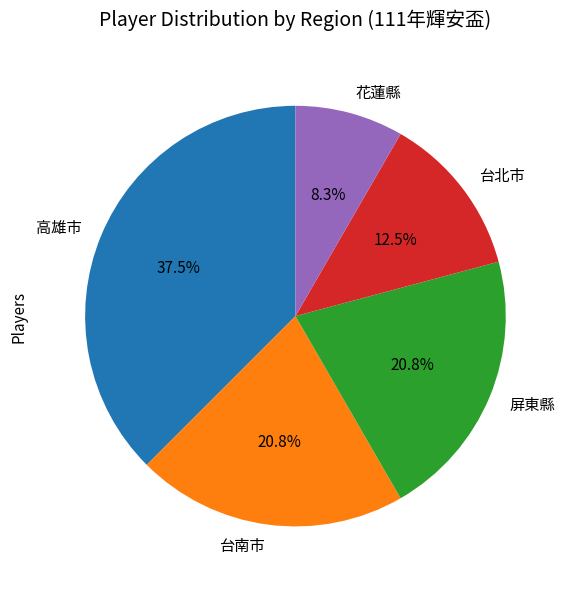

What percentage do 屏東縣 and 台北市 together represent?

33.3%